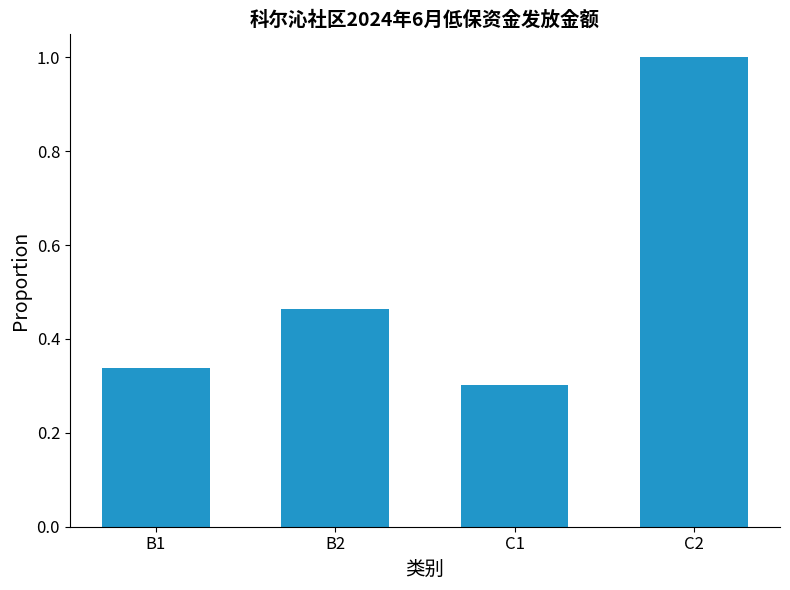

What is the greatest value displayed?

1.0